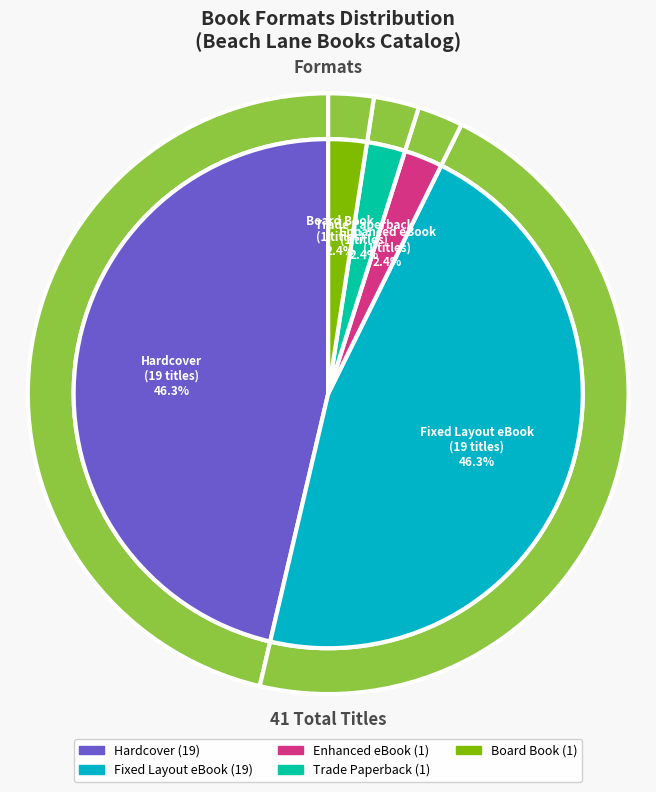

Is Trade Paperback the majority of the pie?

No